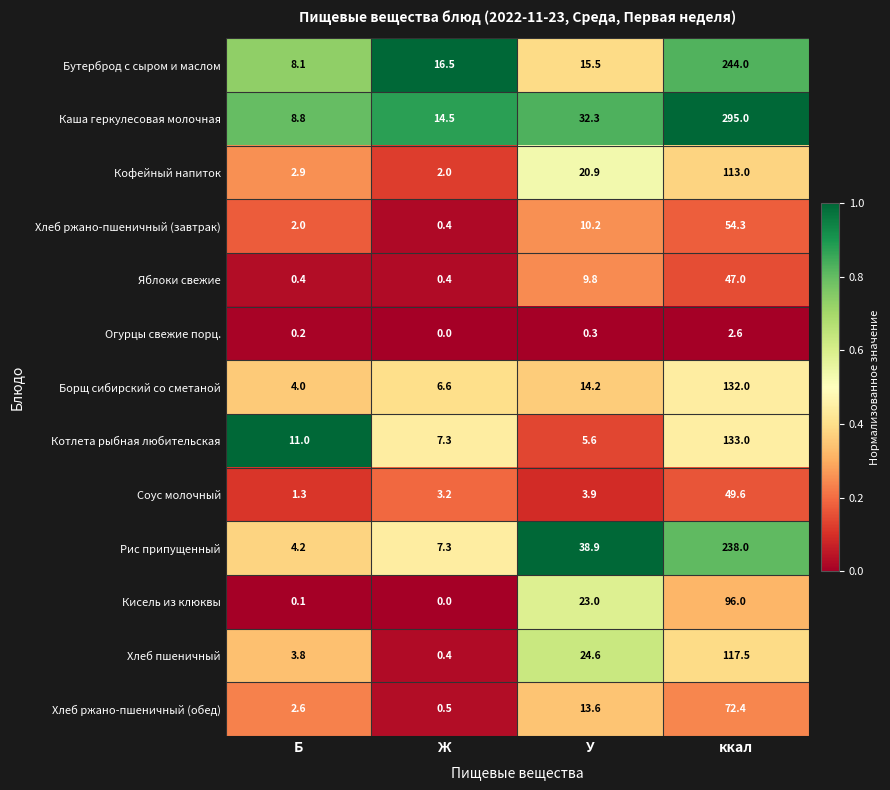

True or false: Соус молочный has a value of 1.3 at Б.

True